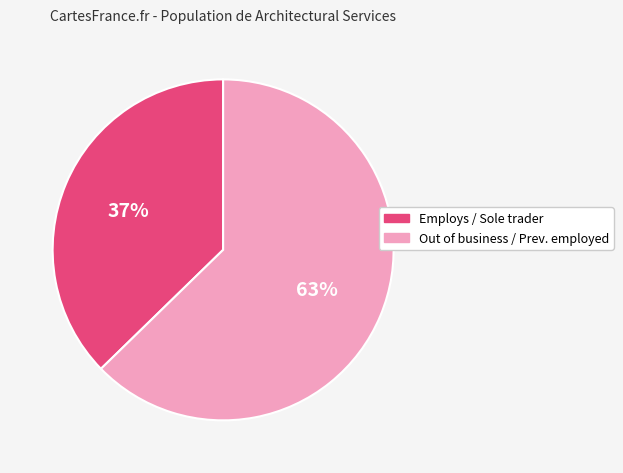

To the nearest percent, what is the average slice percentage?

50%